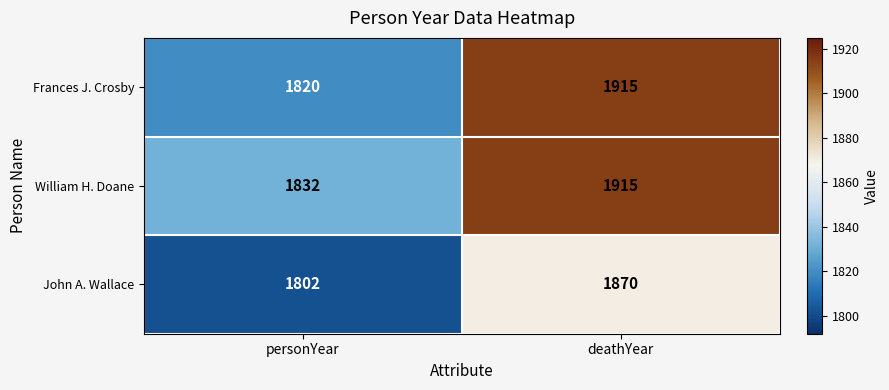

The Frances J. Crosby series shows 1820 at personYear. True or false?

True